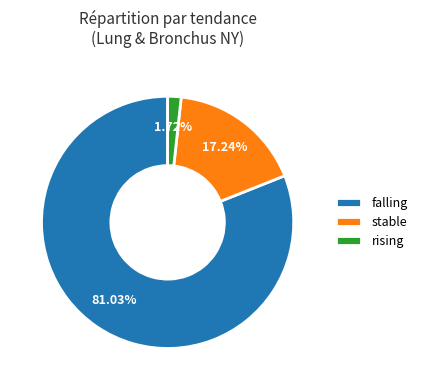

What is the majority slice?

falling